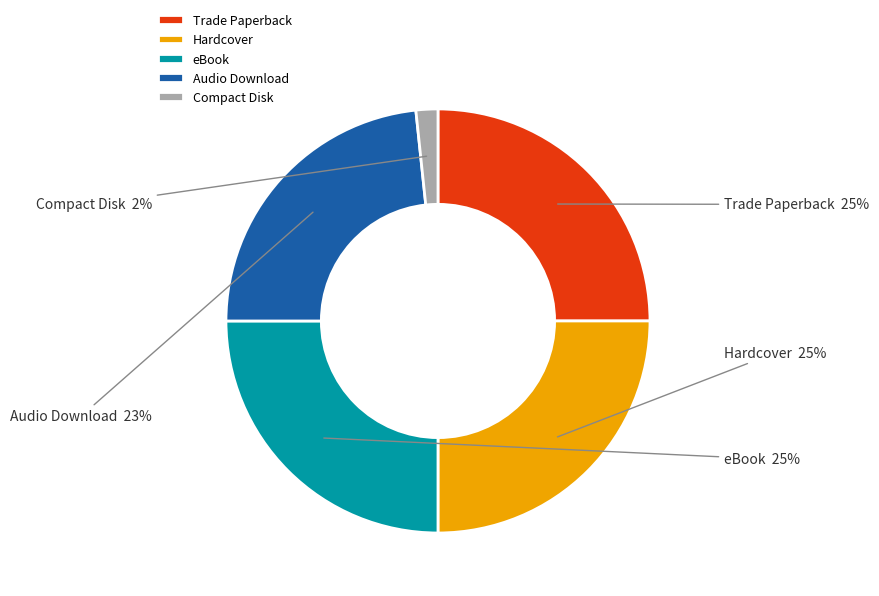

To the nearest percent, what percentage of the pie is Audio Download?

23%